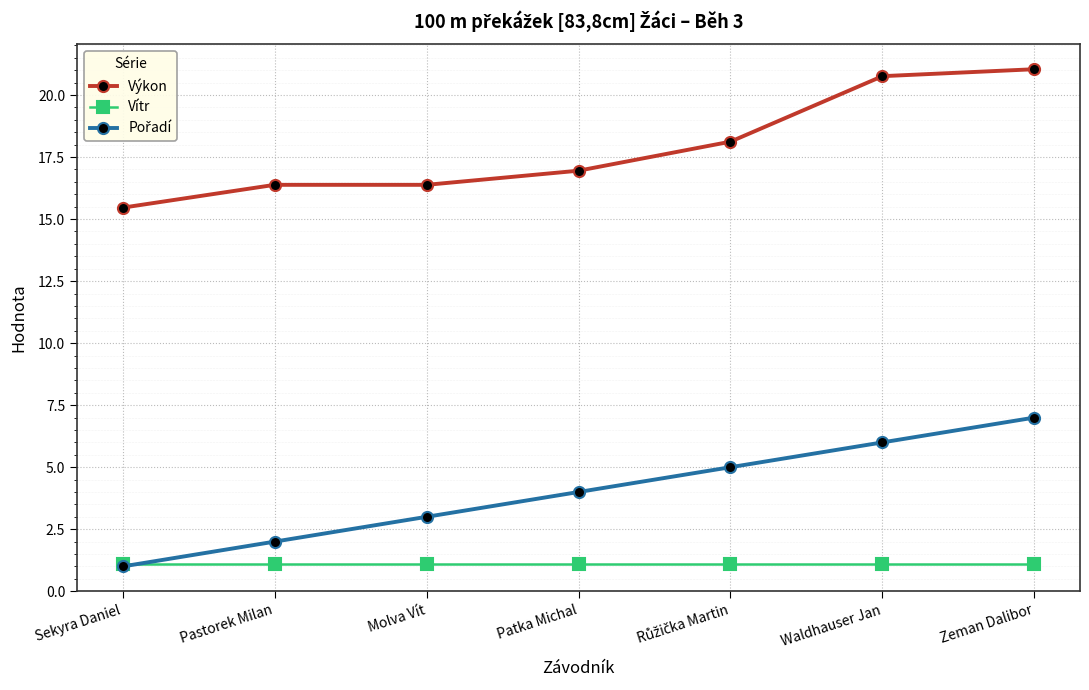

Is it true that Vítr equals 1.1 at Patka Michal?

True